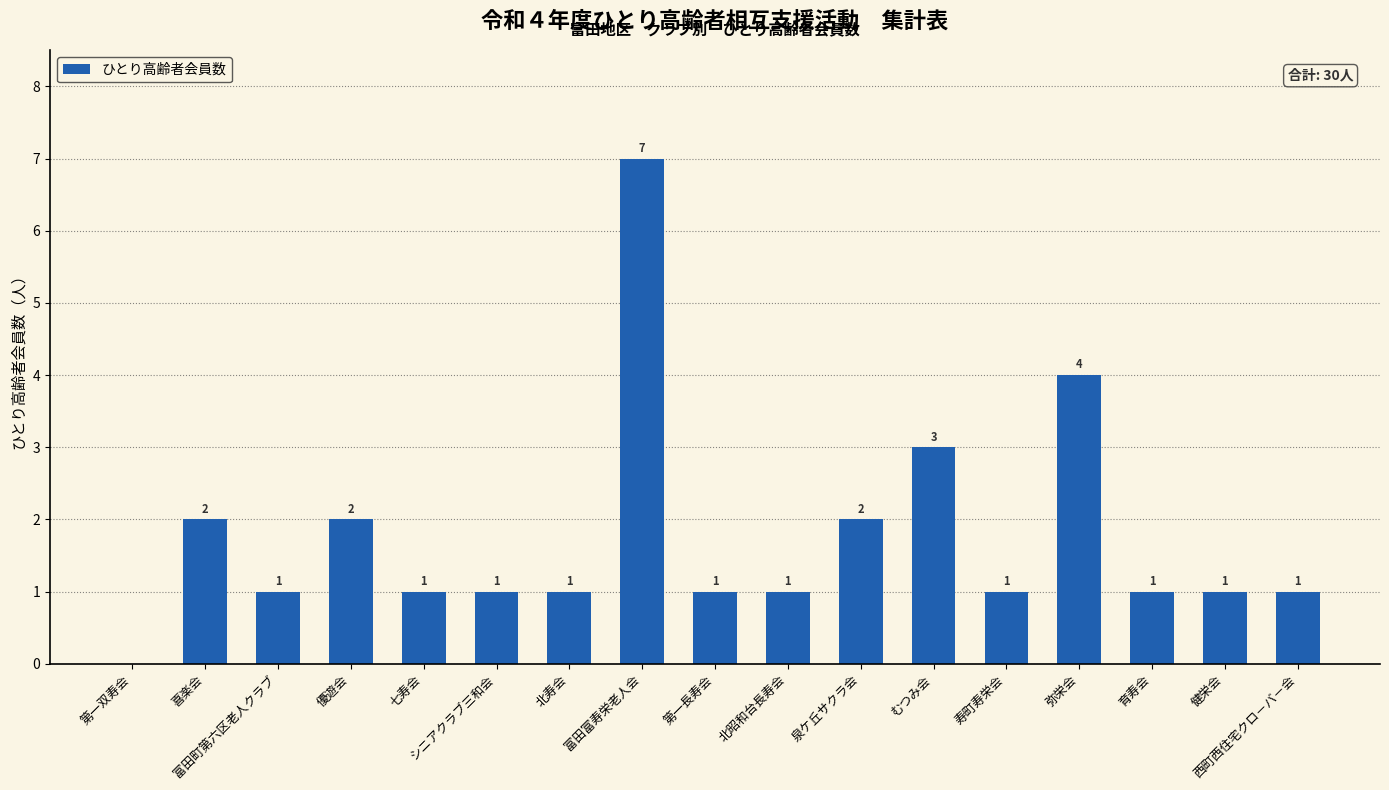

Does the chart contain stacked bars?

No